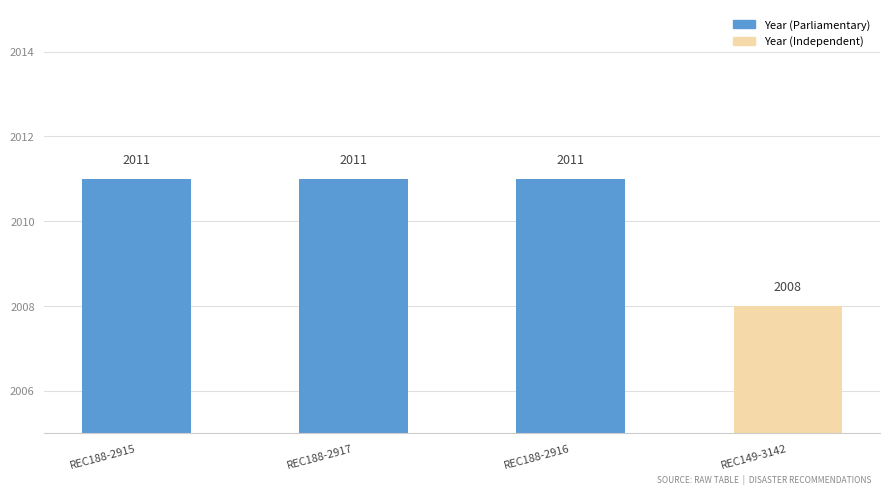

What is the average value?

2010